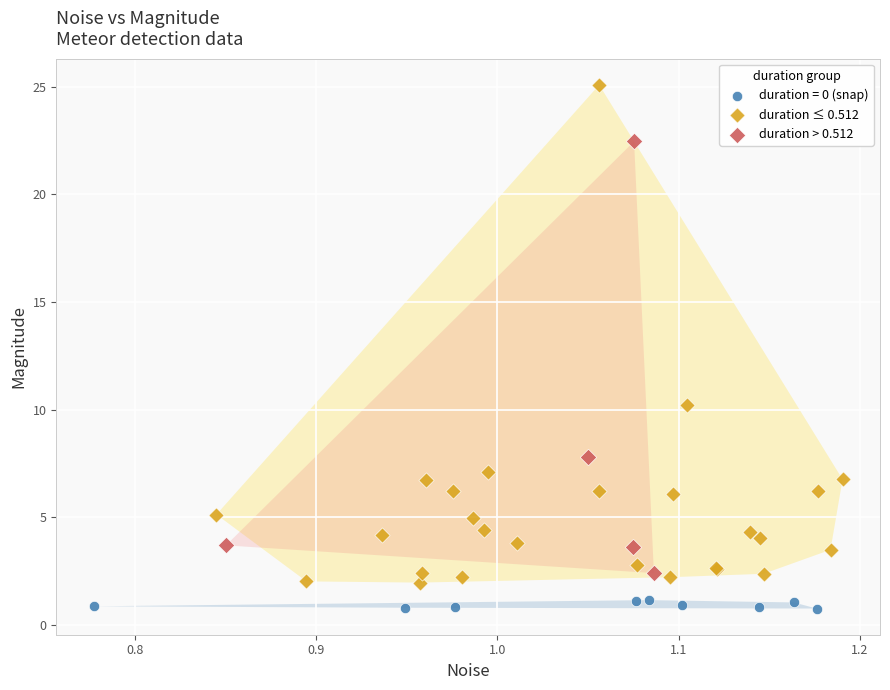

Which series reaches the minimum Y coordinate?

duration = 0 (snap)